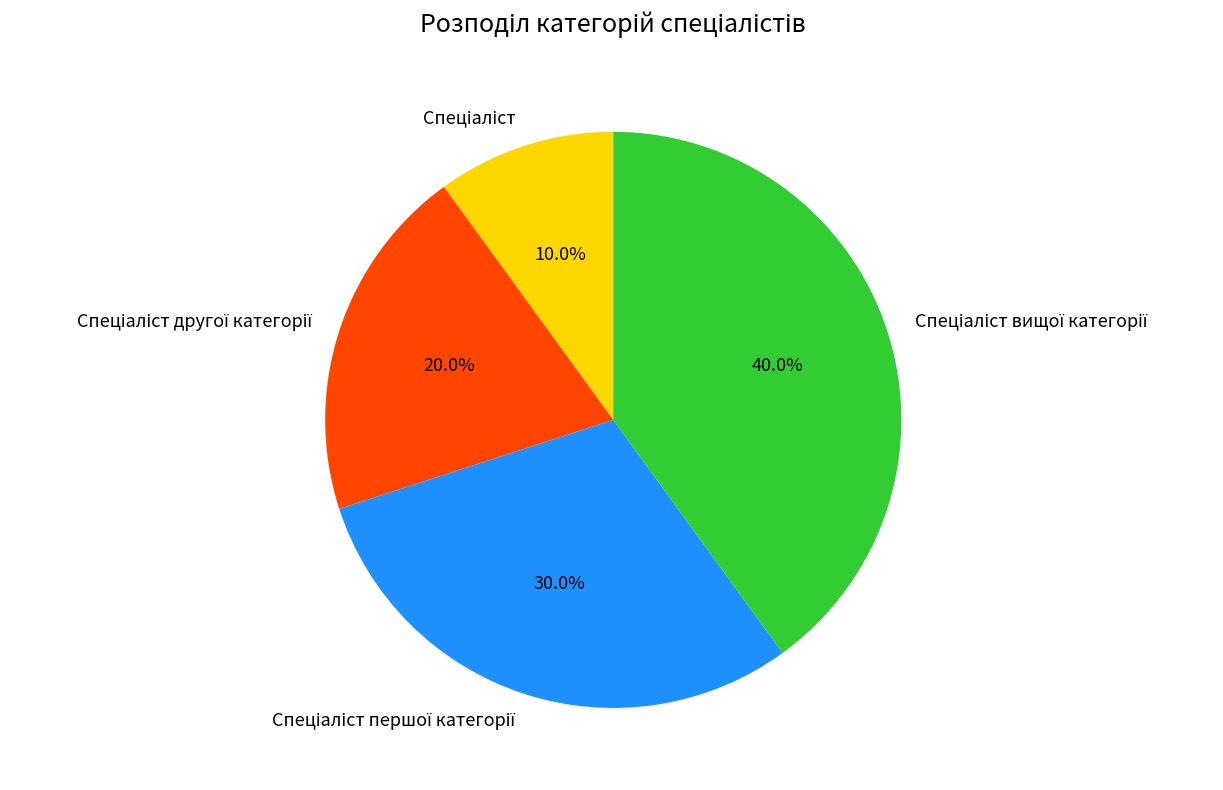

Does any single category account for the majority?

No